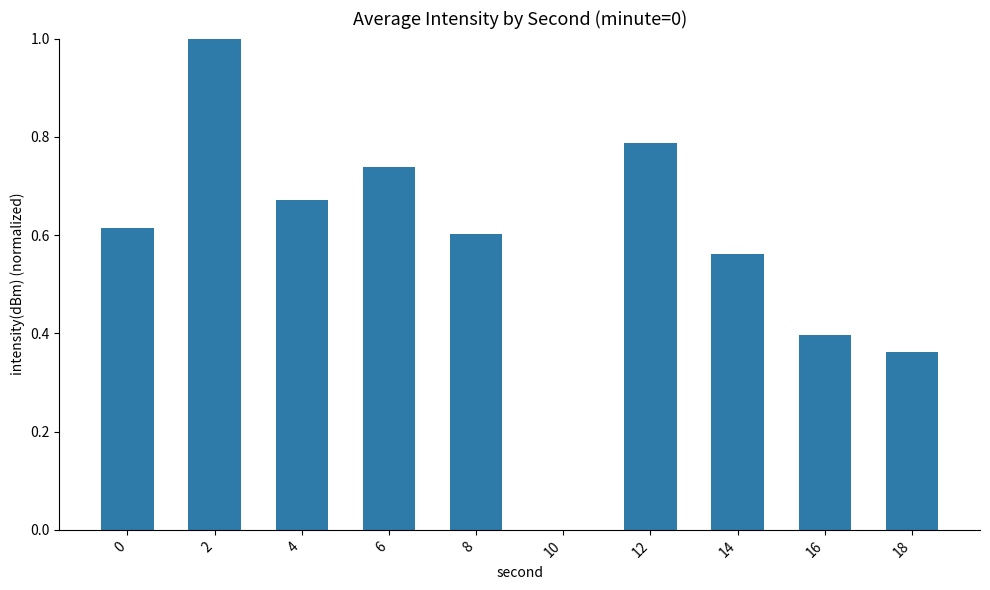

Where is the data nearest to the value 0?

10